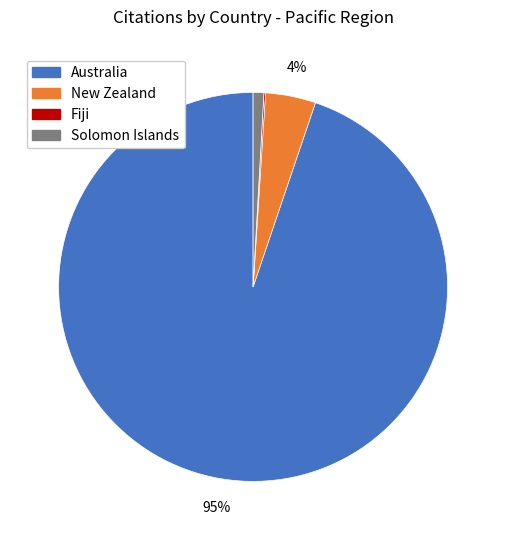

Does Australia represent more than half of the total?

Yes